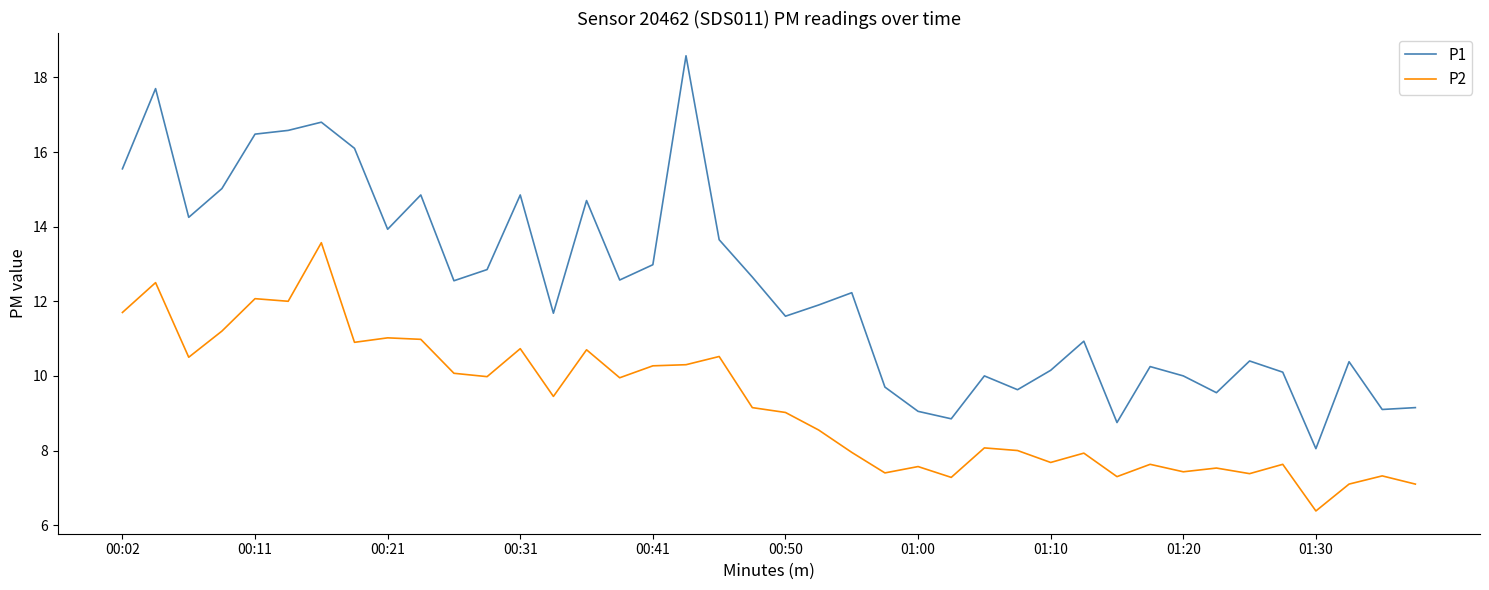

True or false: P2 and P1 intersect in this chart.

False